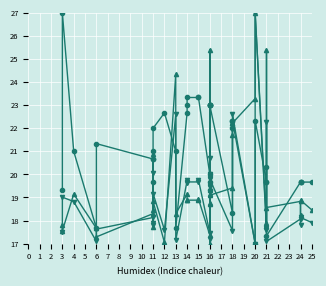

True or false: eLrho has more than 0 points higher than both neighbors.

True